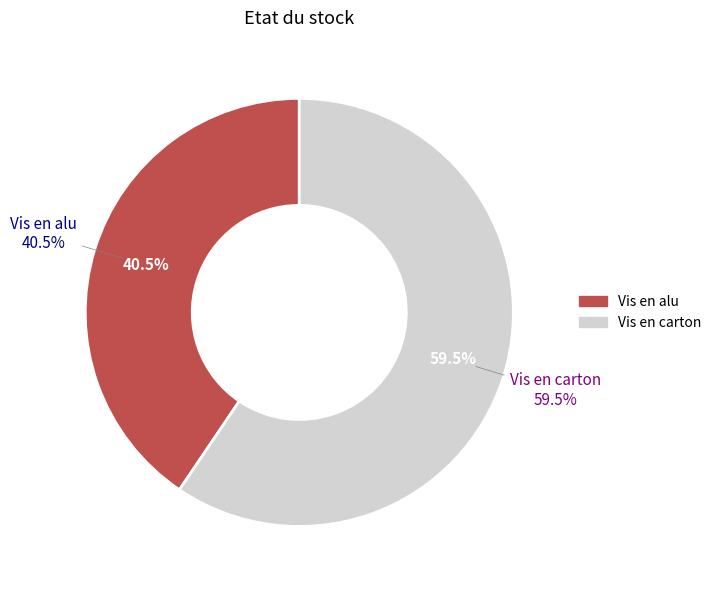

Which slice is the largest?

Vis en carton